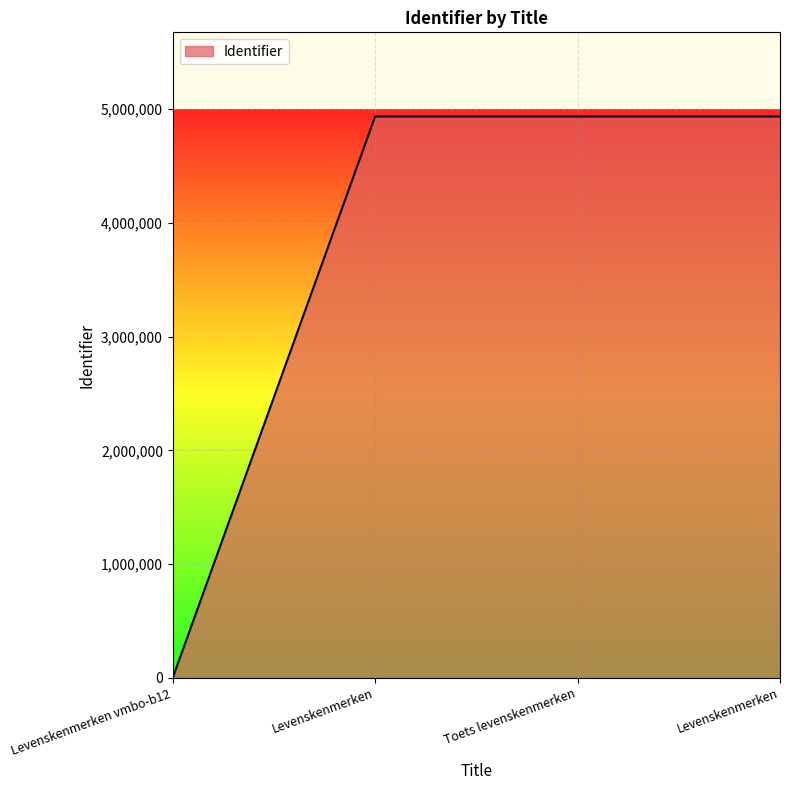

Where is the data nearest to the value 2466822?

Levenskenmerken